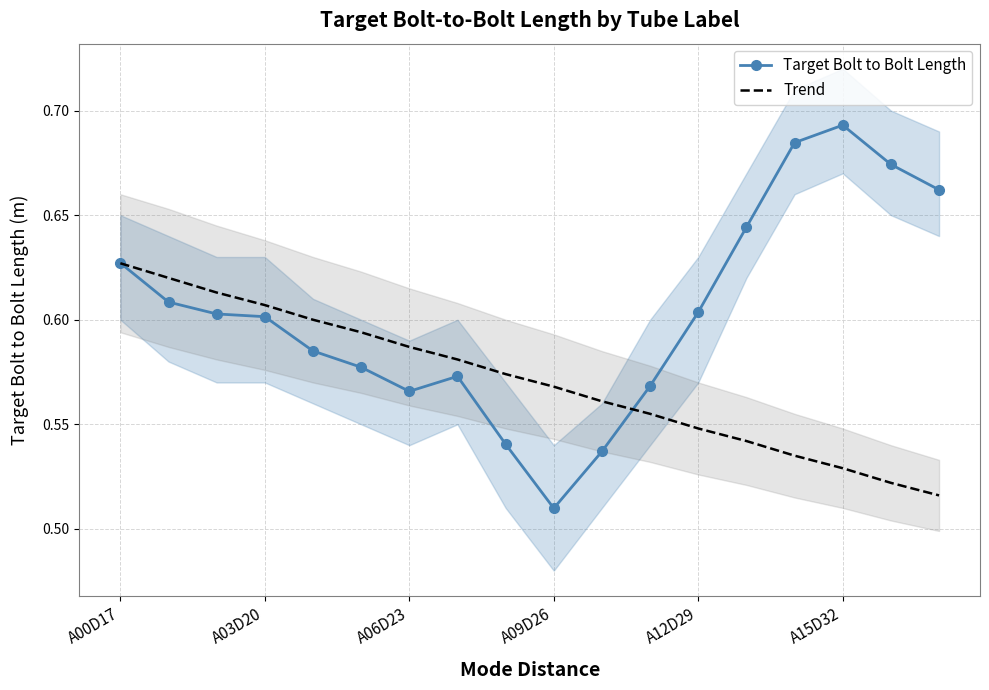

What is the maximum value shown in the chart?

0.7